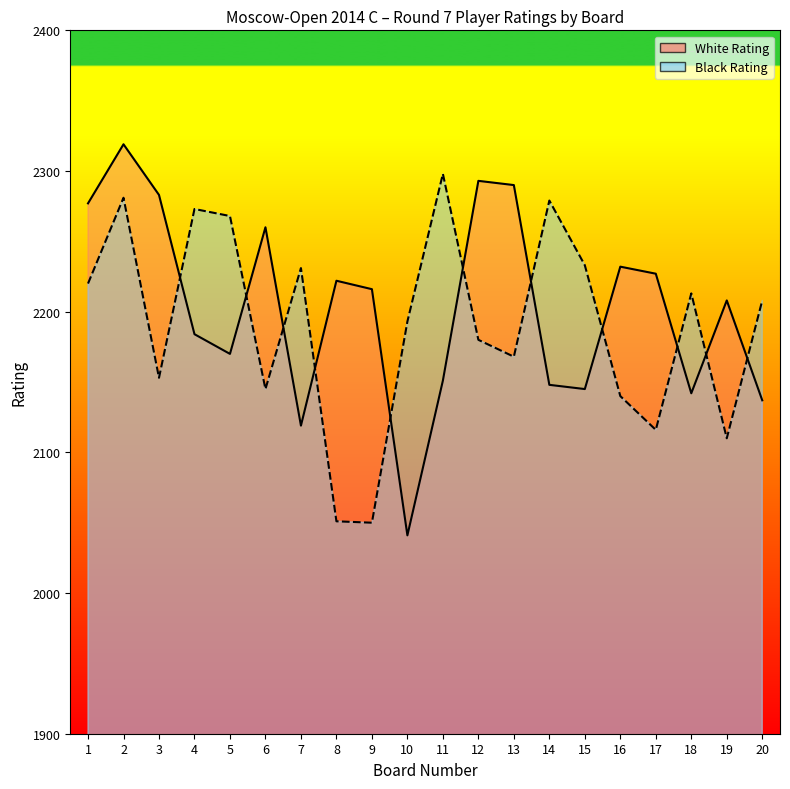

Reading left to right, transcribe all the data shown in this chart.

White Rating: 2277	2319	2283	2184	2170	2260	2119	2222	2216	2041	2151	2293	2290	2148	2145	2232	2227	2142	2208	2137
Black Rating: 2220	2281	2153	2273	2268	2145	2231	2051	2050	2193	2298	2180	2168	2279	2233	2140	2116	2213	2110	2208